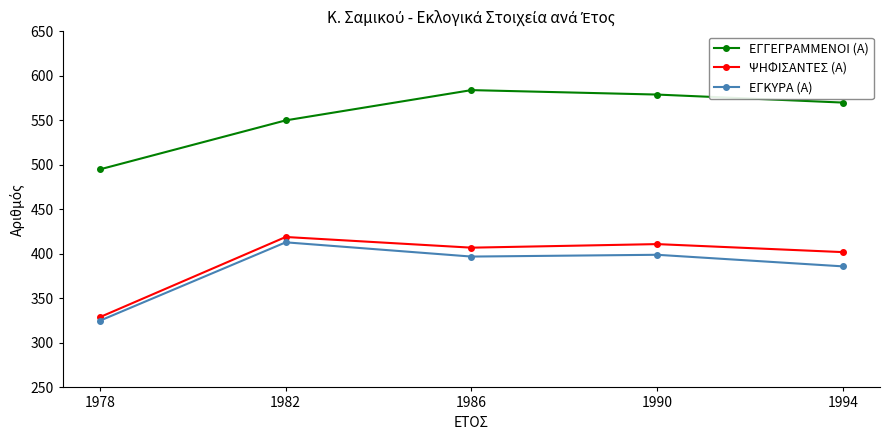

Reading left to right, list all the values displayed in this chart.

ΕΓΓΕΓΡΑΜΜΕΝΟΙ (Α): 1978=495	1982=550	1986=584	1990=579	1994=570
ΨΗΦΙΣΑΝΤΕΣ (Α): 1978=329	1982=419	1986=407	1990=411	1994=402
ΕΓΚΥΡΑ (Α): 1978=325	1982=413	1986=397	1990=399	1994=386